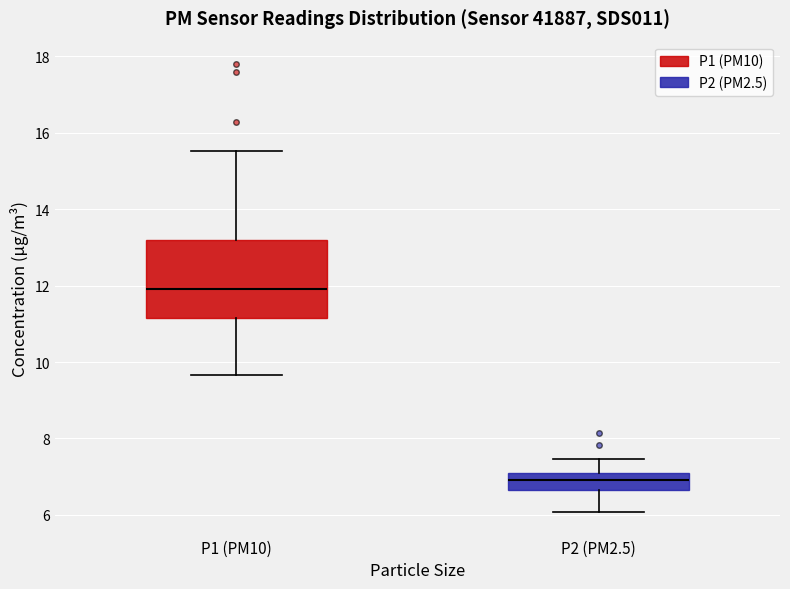

Reading left to right, transcribe this box plot: for each box, give where its median line is, the range the box spans, and where its two whiskers end, as read against the y-axis. The values are not printed on the chart, so give them approximately, as read against the axis.

P1 (PM10): median 12.0, box 11.2 to 13.2, whiskers 9.6 to 15.6
P2 (PM2.5): median 7.0, box 6.6 to 7.2, whiskers 6.0 to 7.4